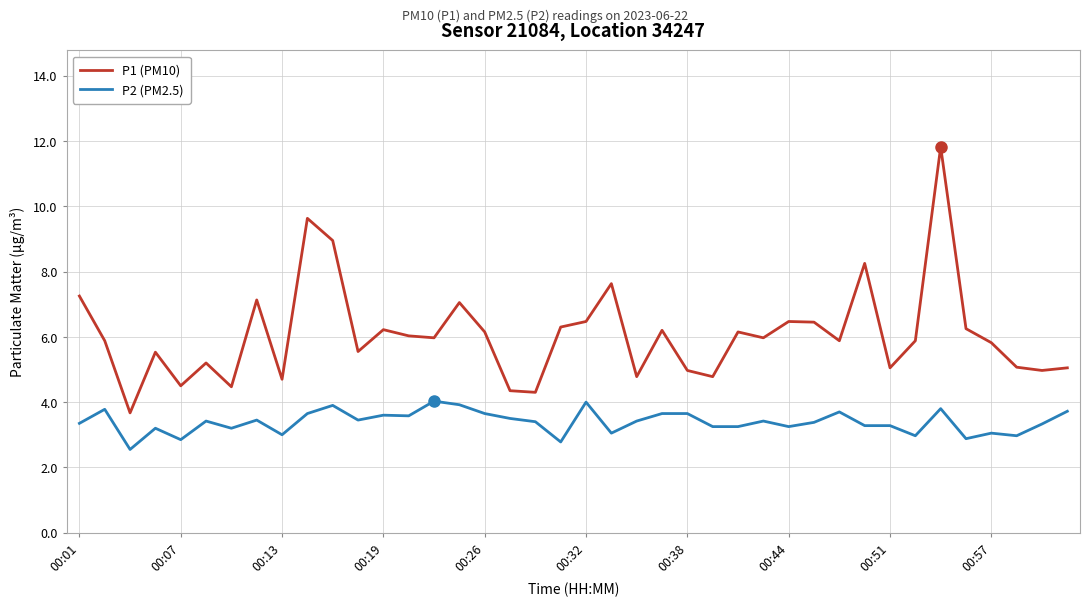

Which series has the widest spread of values?

P1 (PM10)